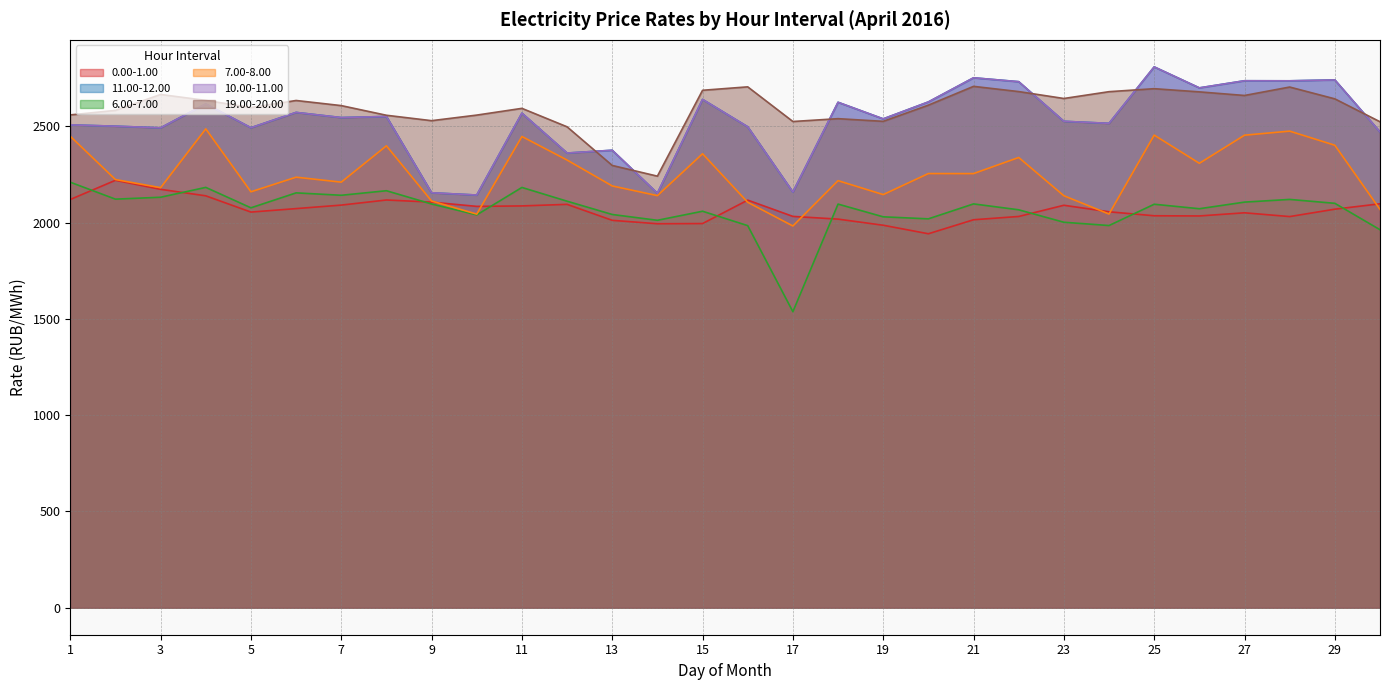

How many data points in 11.00-12.00 are above 2546?

15